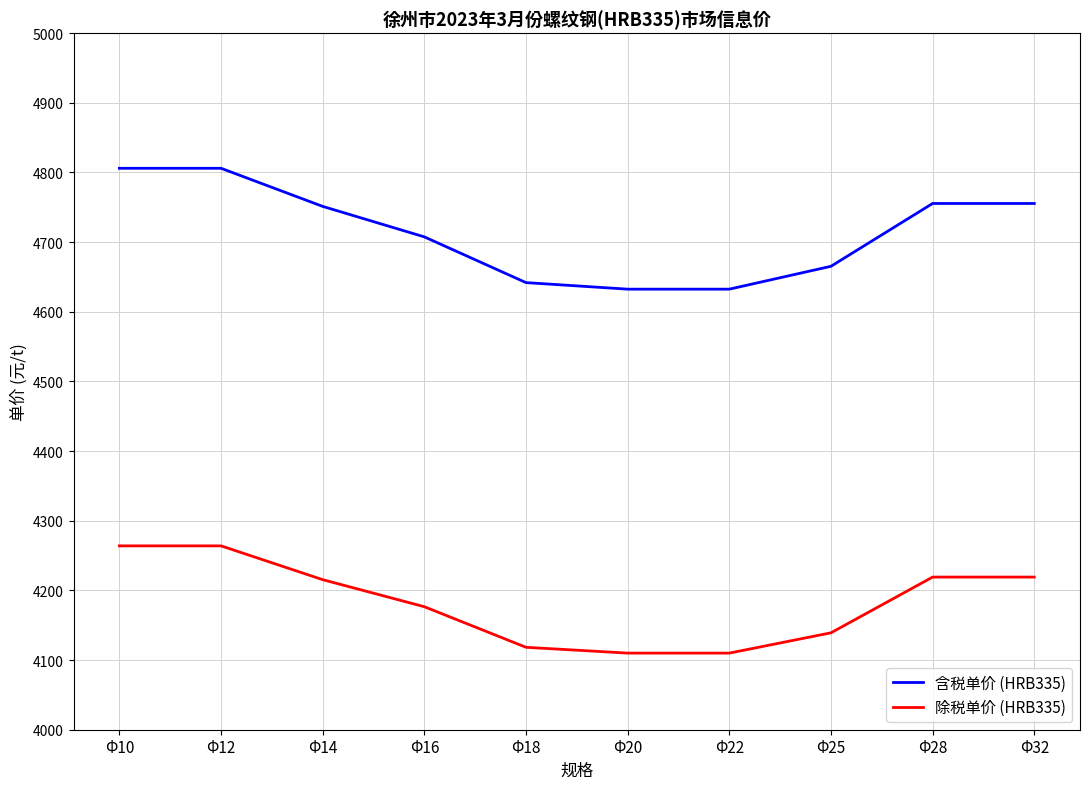

What is the spread (max minus min) of values at Φ18?

523.5